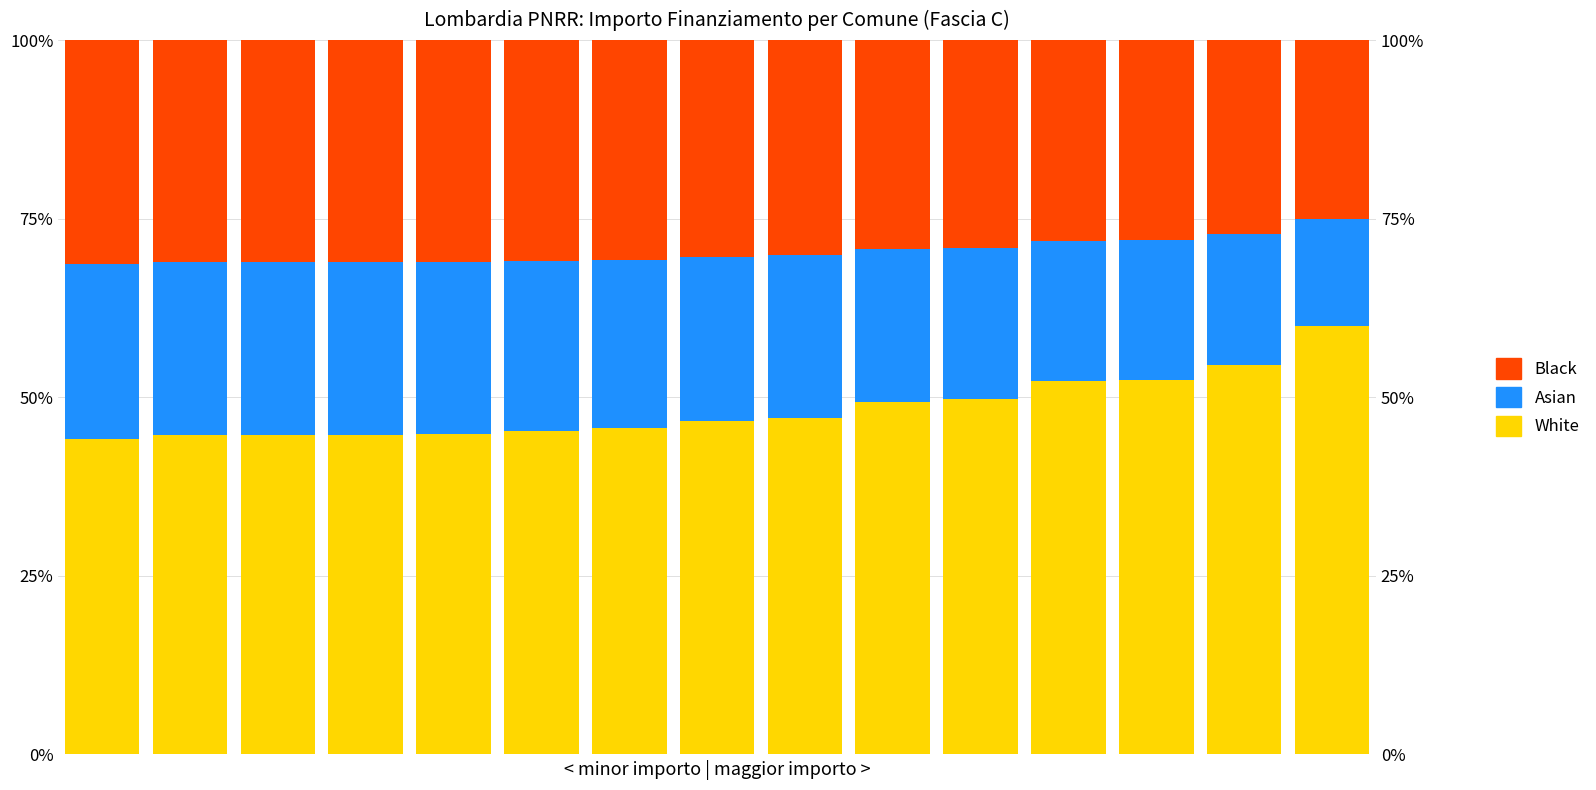

What is the approximate value of White at 9?

49.3